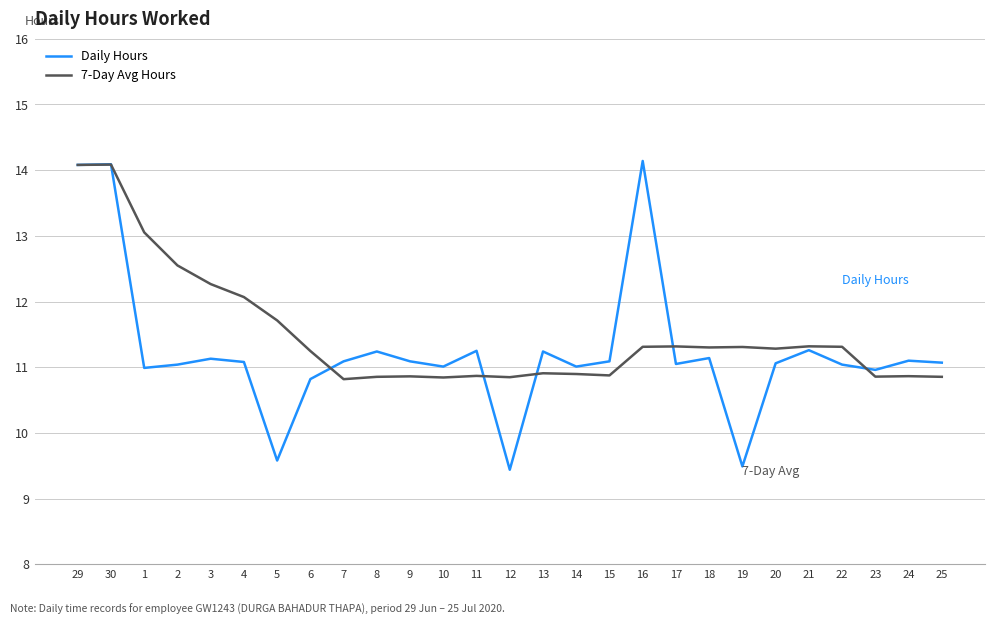

What is the total value across all series at 30?

28.2